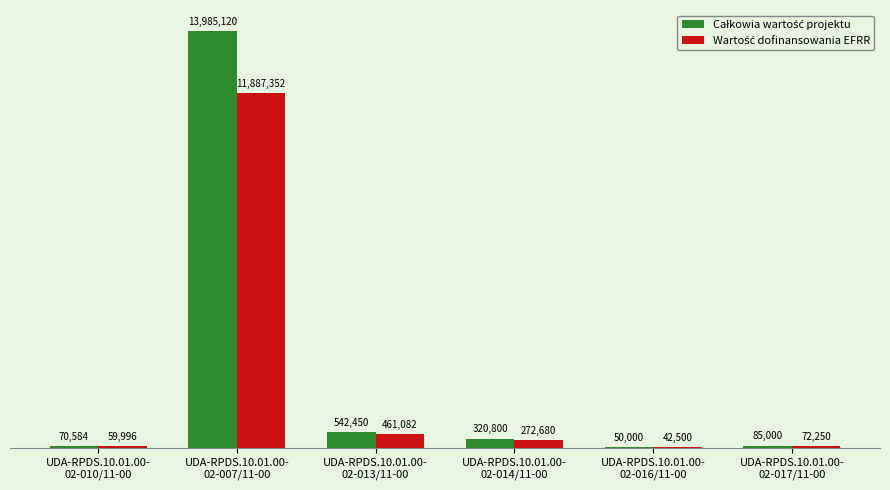

Does the chart contain stacked bars?

No